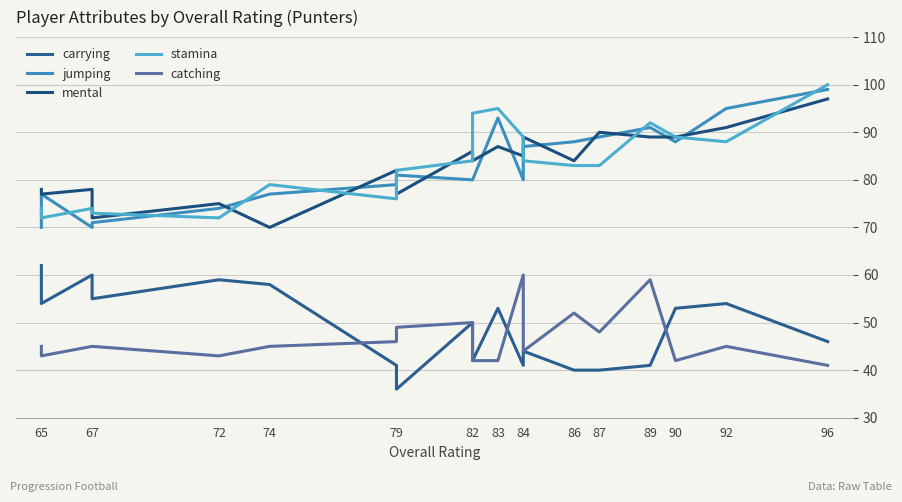

After their last crossing, which series has the higher values: stamina or jumping?

stamina